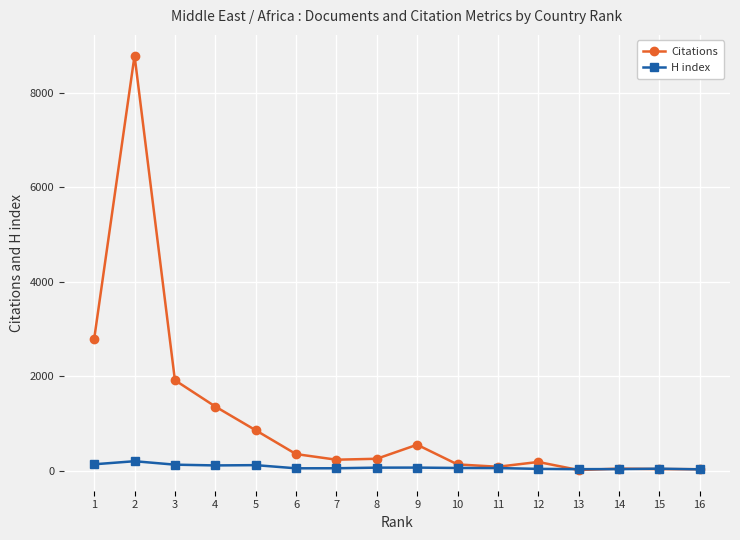

Does the chart have visible grid lines?

Yes